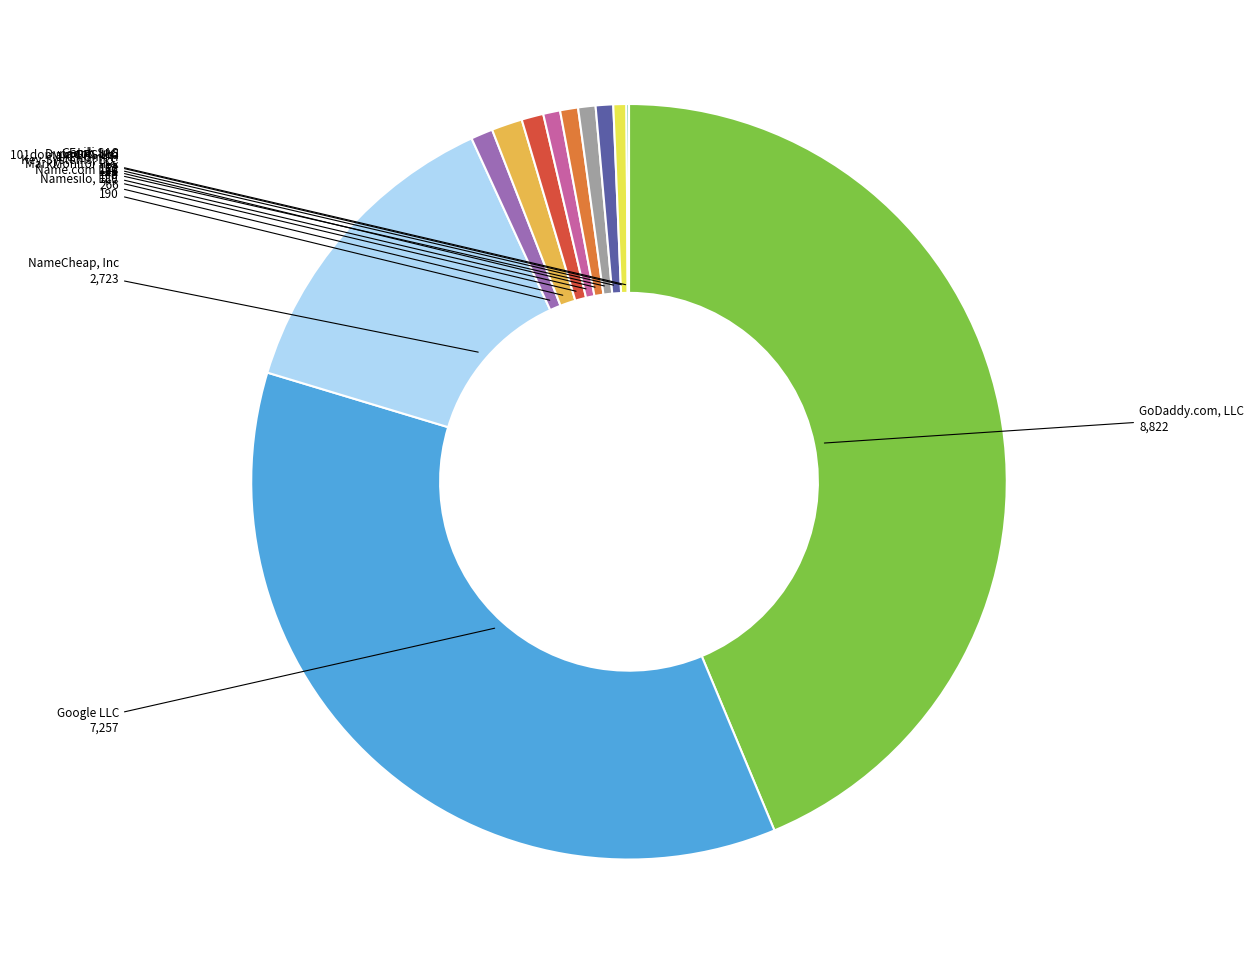

Which slice is the largest?

GoDaddy.com, LLC